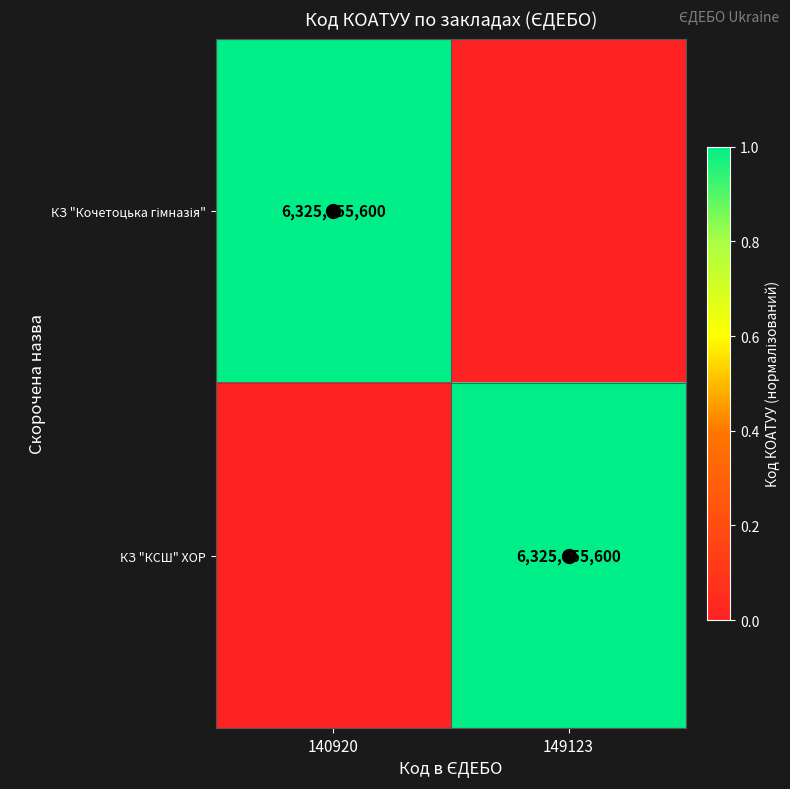

Read the КЗ "КСШ" ХОР value at 149123.

1